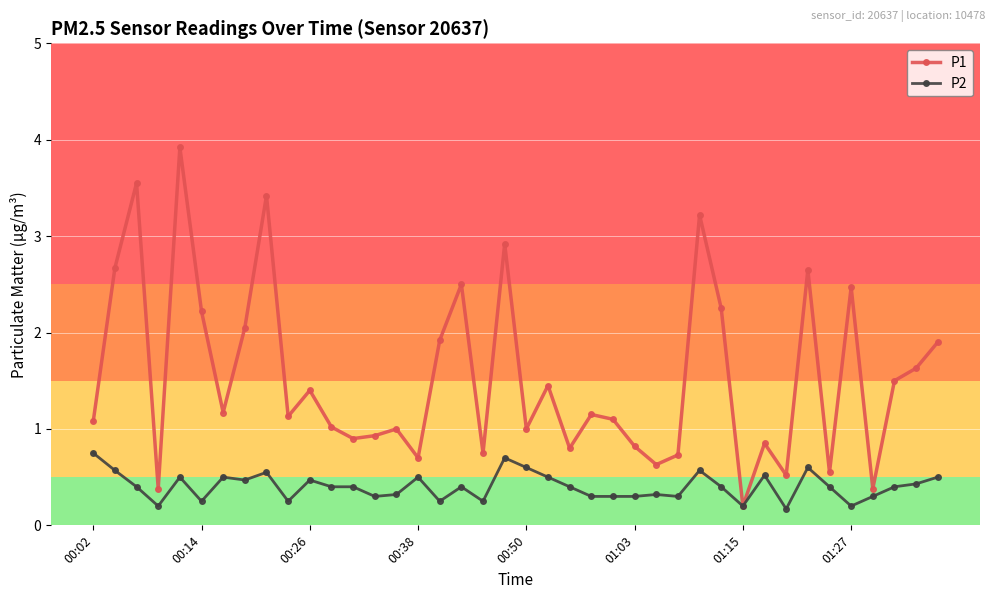

List the series in order of their peak value, lowest first.

P2, P1